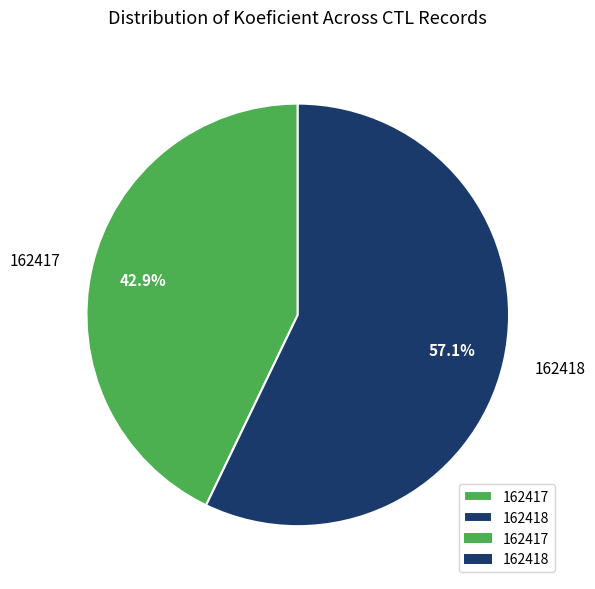

What percentage do 162417 and 162418 together represent?

100.0%